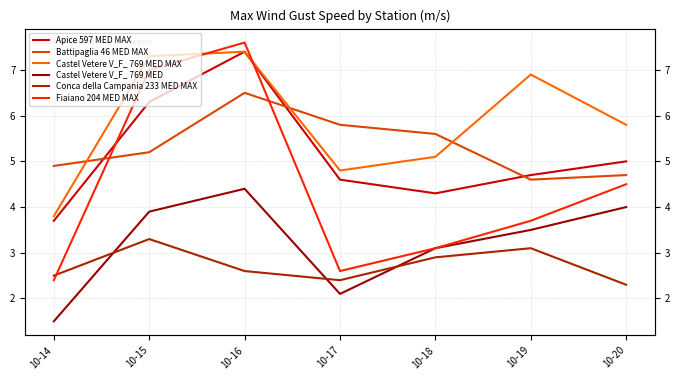

Which category has the lowest value across all series?

10-14